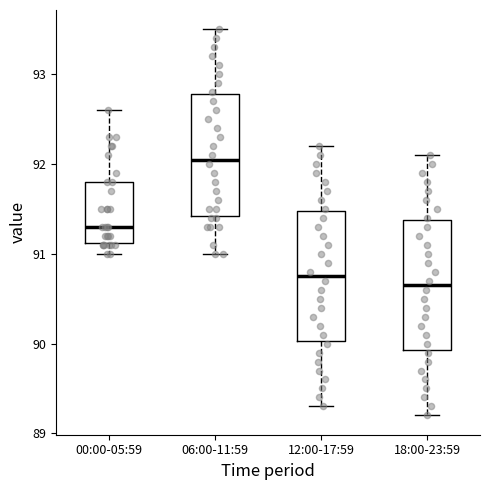

Reading left to right, read every box against the y-axis: the position of its median line, the range the box covers, and the ends of its whiskers. The values are not printed on the chart, so give them approximately, as read against the axis.

00:00-05:59: median 91.3, box 91.1 to 91.8, whiskers 91.0 to 92.6
06:00-11:59: median 92.1, box 91.4 to 92.8, whiskers 91.0 to 93.5
12:00-17:59: median 90.8, box 90.0 to 91.5, whiskers 89.3 to 92.2
18:00-23:59: median 90.7, box 89.9 to 91.4, whiskers 89.2 to 92.1